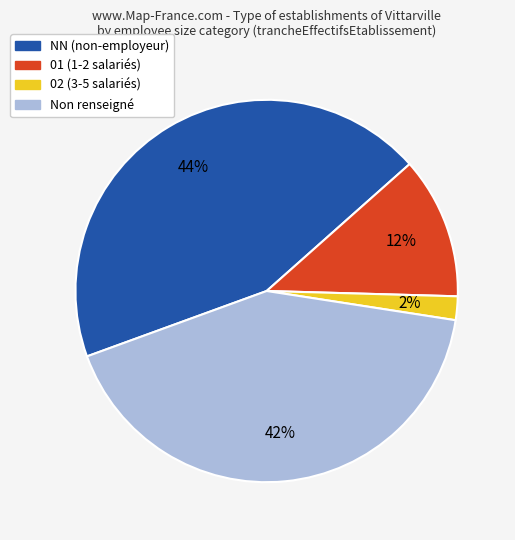

Is there any slice that represents more than half of the pie?

No